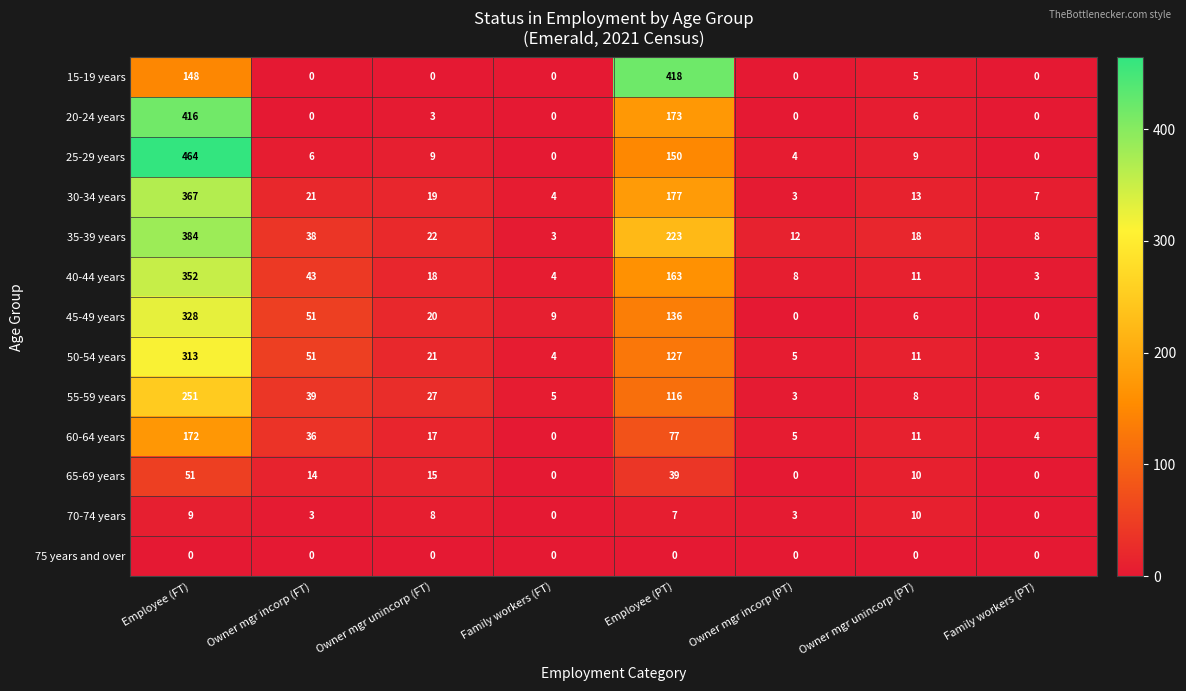

The 55-59 years series shows 5 at Owner mgr incorp (PT). True or false?

False